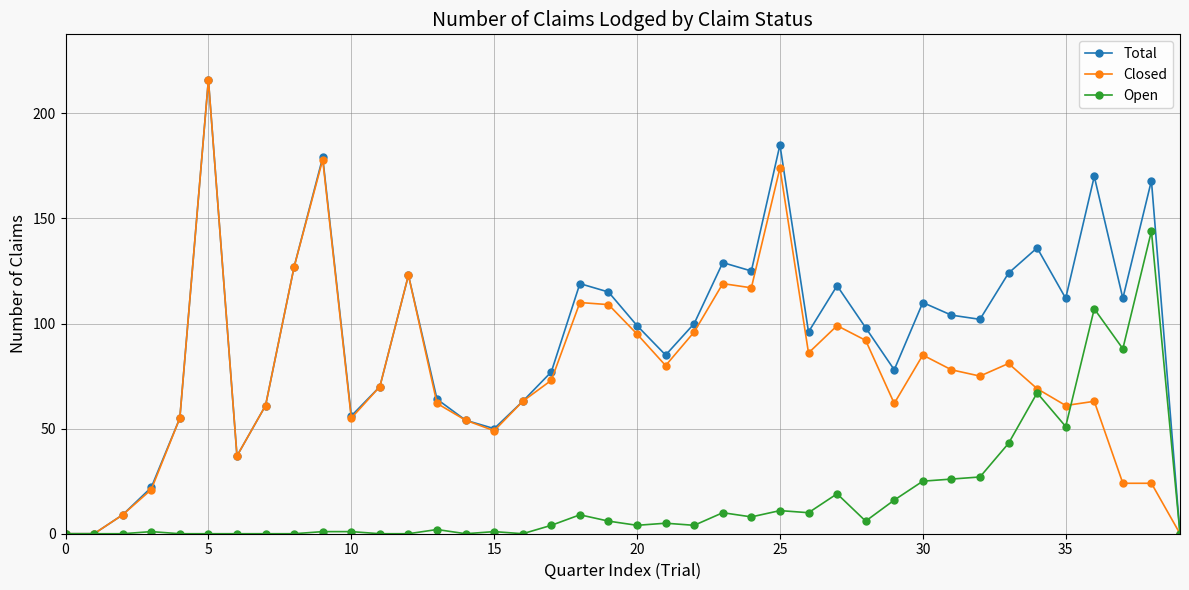

Which series has the largest total across all categories?

Total